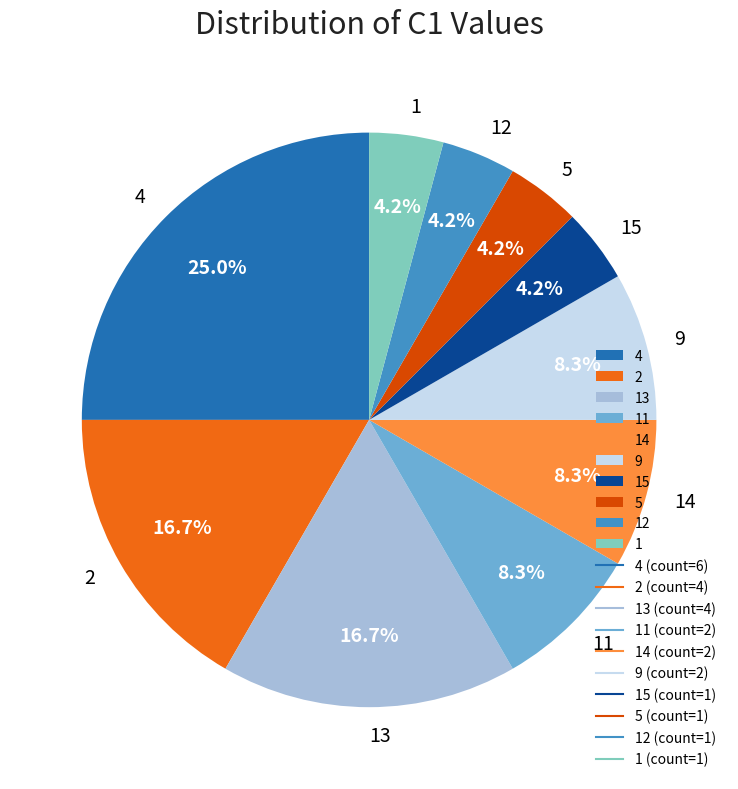

Approximately how many times larger is the value at 1 compared to 11?

0.5